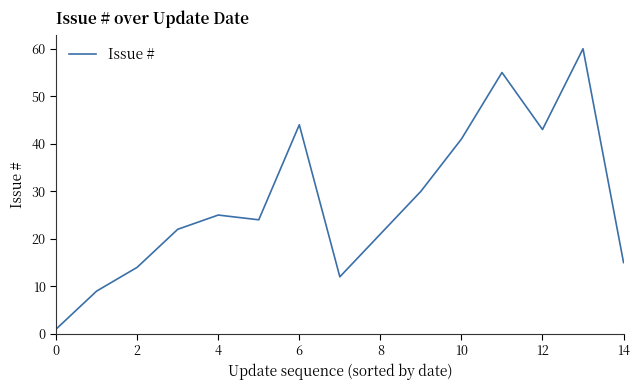

What is the difference between the maximum and minimum values?

59